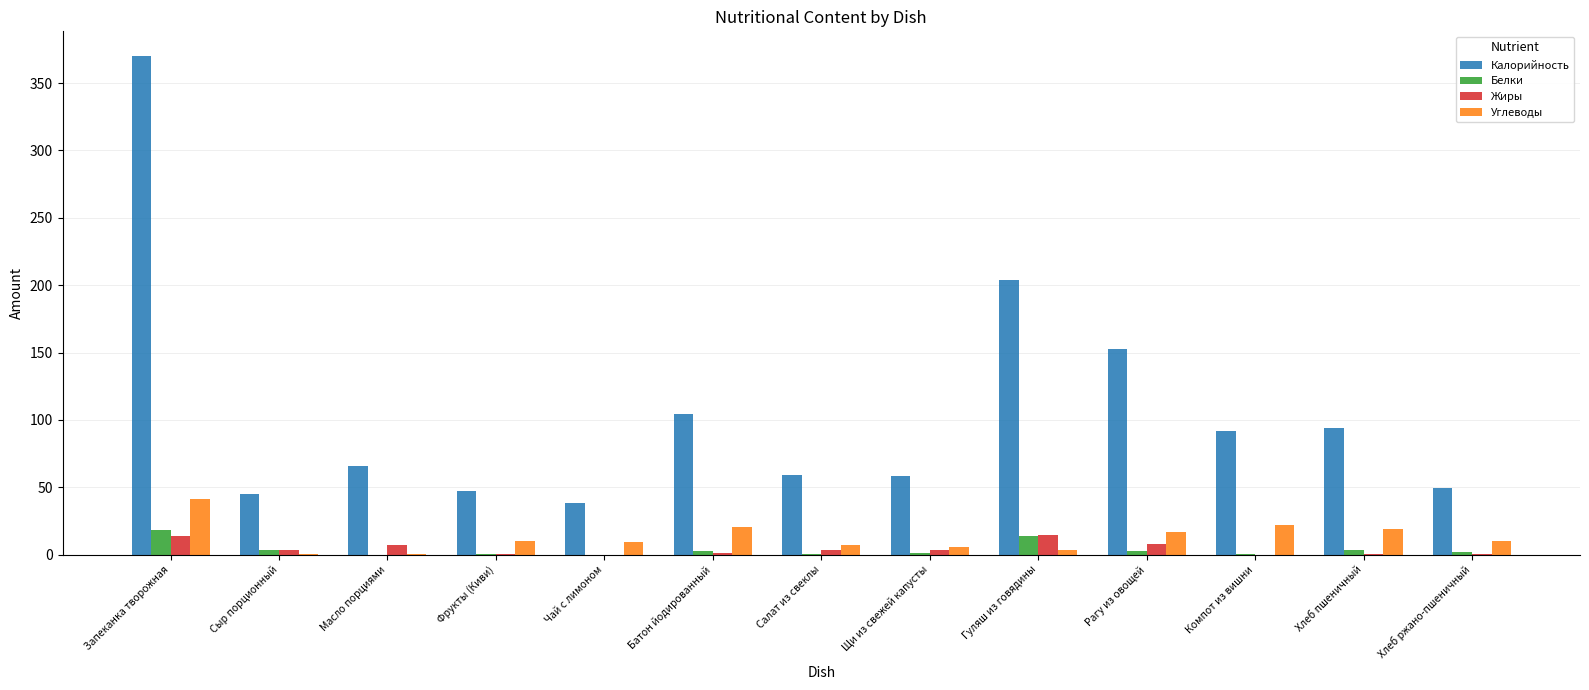

True or false: Калорийность has a value of 38.0 at Чай с лимоном.

True